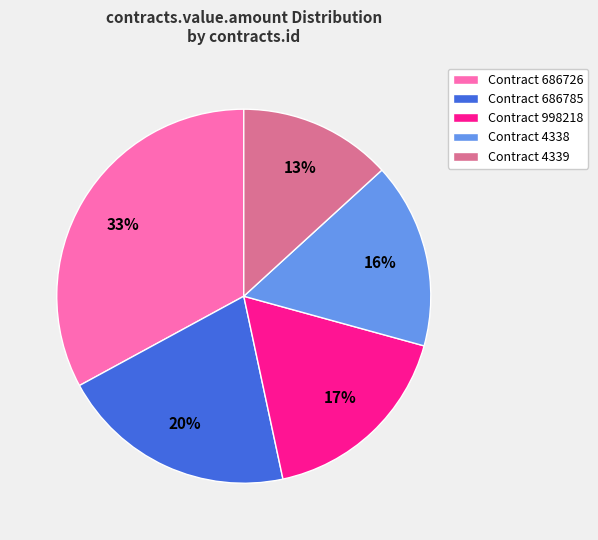

Count the number of slices in the pie.

5